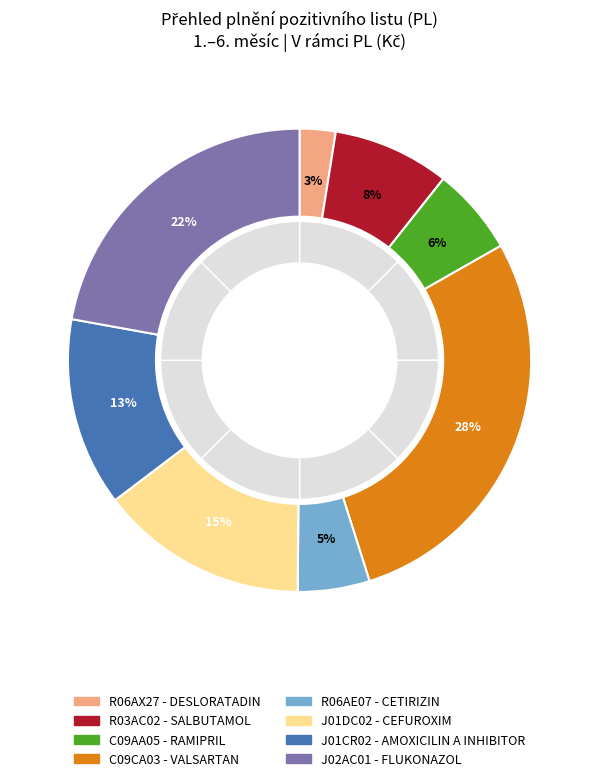

How much of the chart is everything except C09AA05 - RAMIPRIL?

93.9%